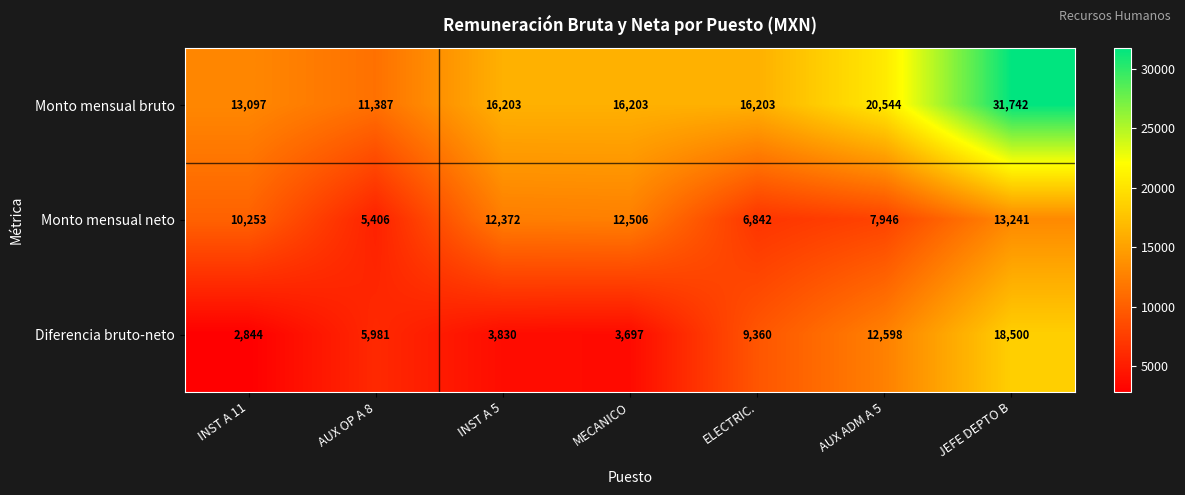

Is it true that Monto mensual bruto equals 13097 at INST A 11?

True